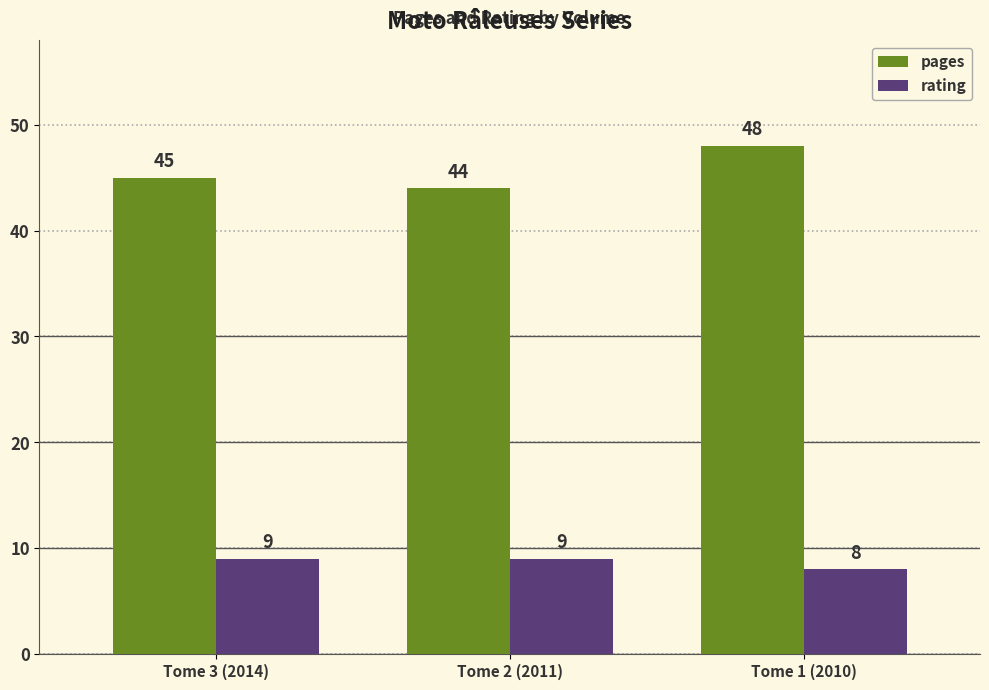

Reading left to right, transcribe all the data shown in this chart.

pages: Tome 3 (2014)=45	Tome 2 (2011)=44	Tome 1 (2010)=48
rating: Tome 3 (2014)=9	Tome 2 (2011)=9	Tome 1 (2010)=8